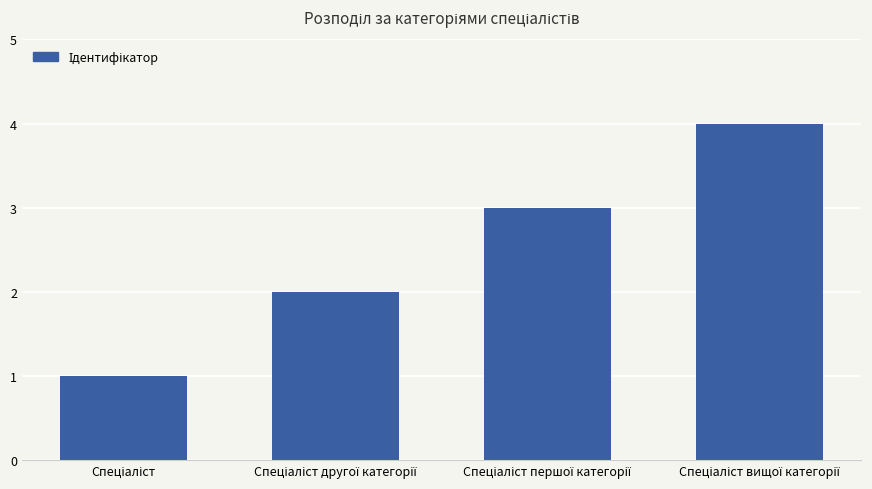

Reading left to right, transcribe all the data shown in this chart.

1	2	3	4